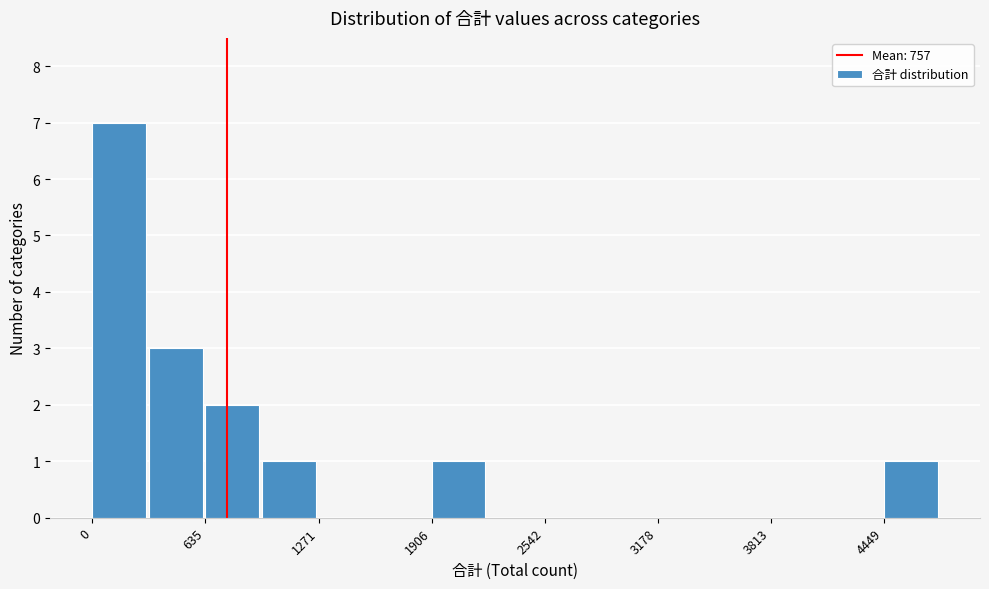

Around what value on the x-axis is the tallest bar? Give the approximate position of its centre, as read against the axis.

200